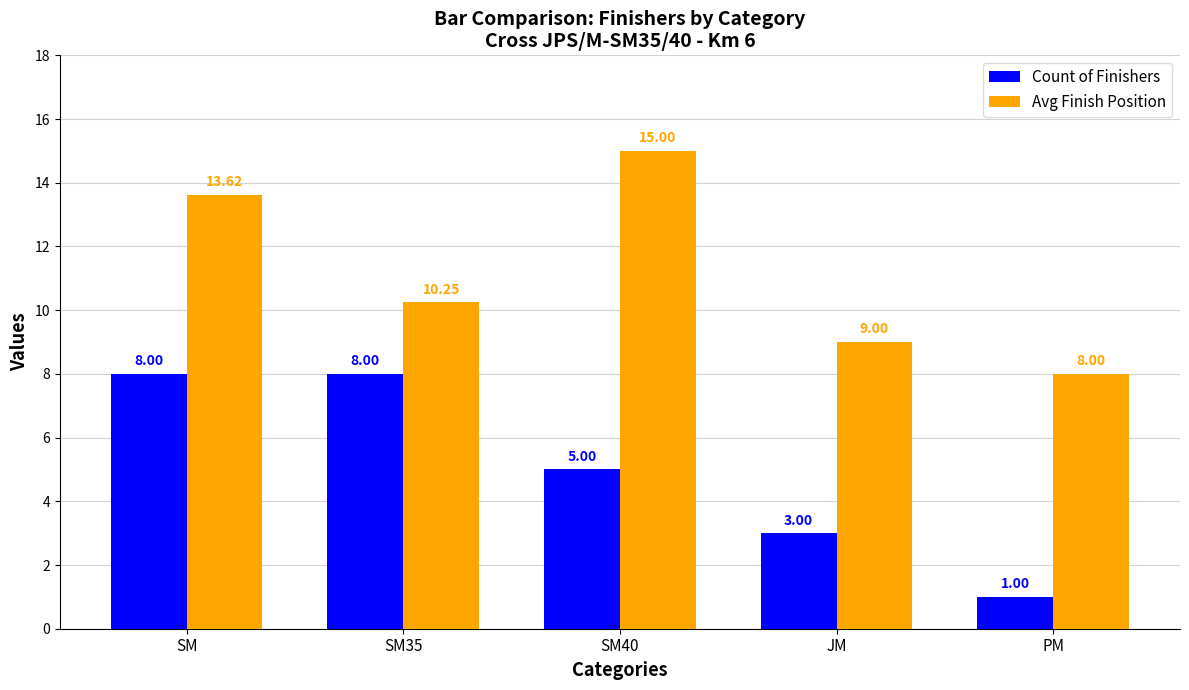

Count the number of categories in the chart.

5